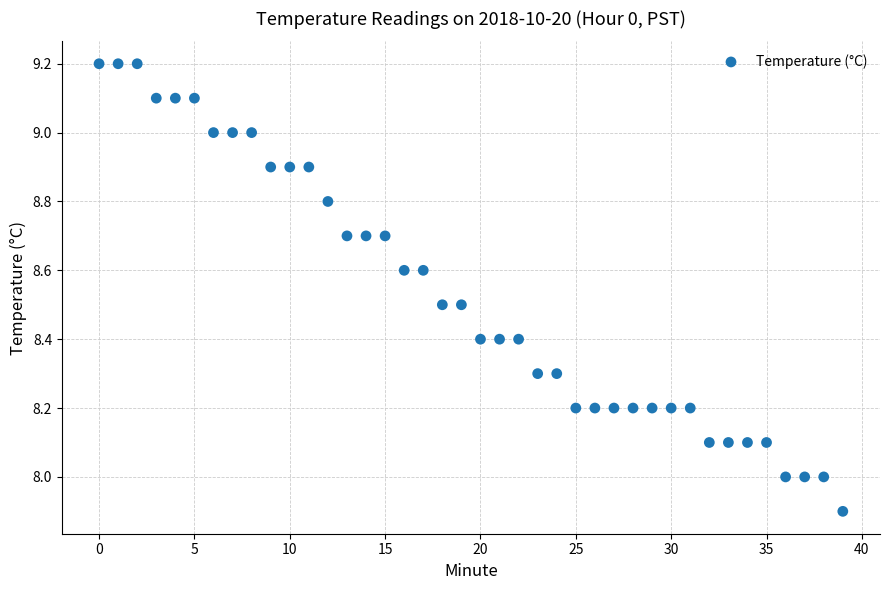

Count the number of points in this scatter plot.

40